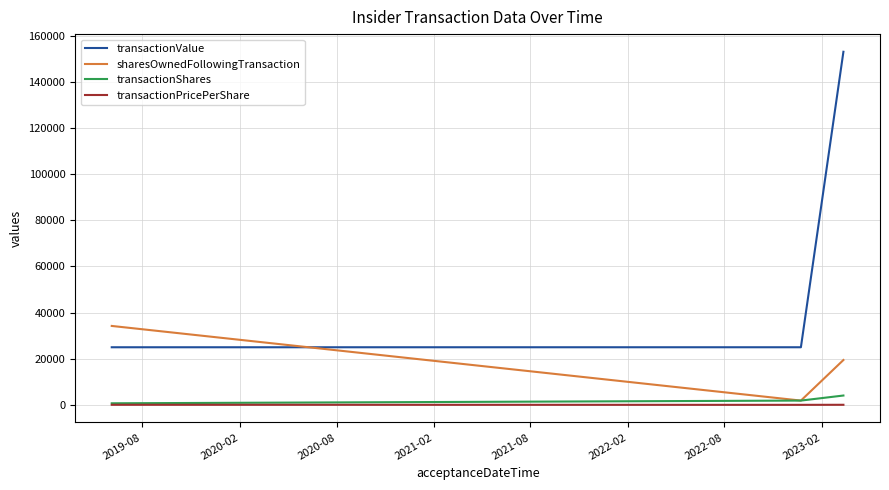

Which series has the widest spread of values?

transactionValue